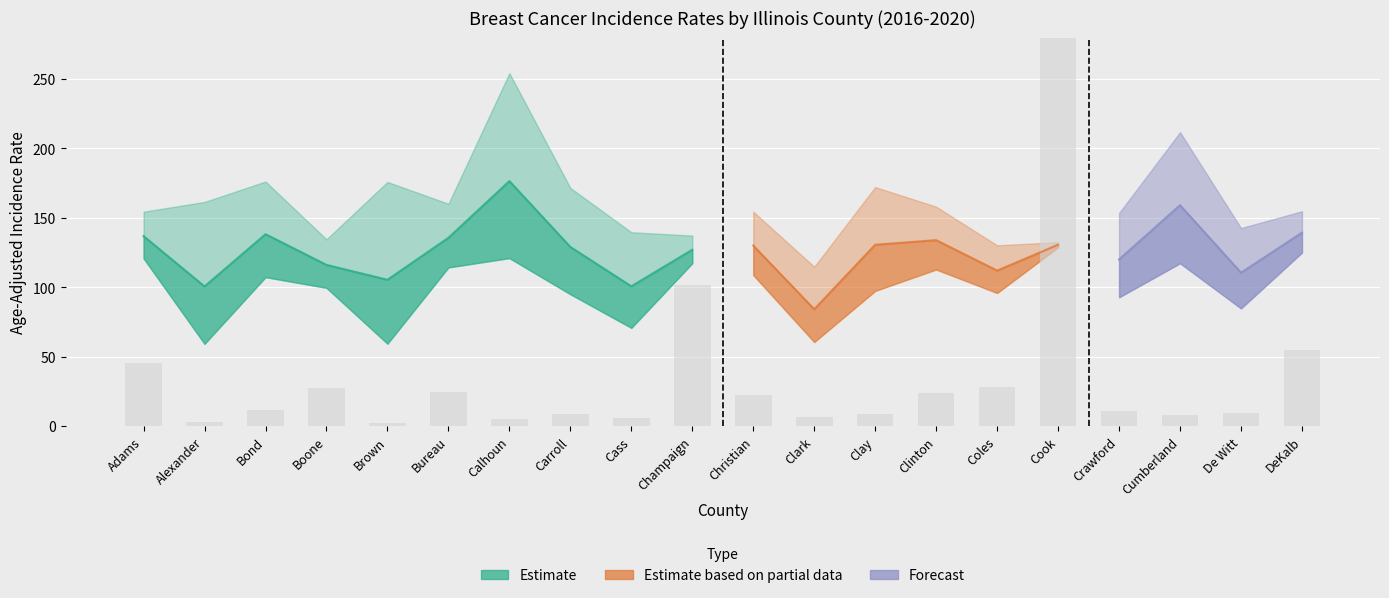

What is the average value of the Upper 95% CI series?

159.4